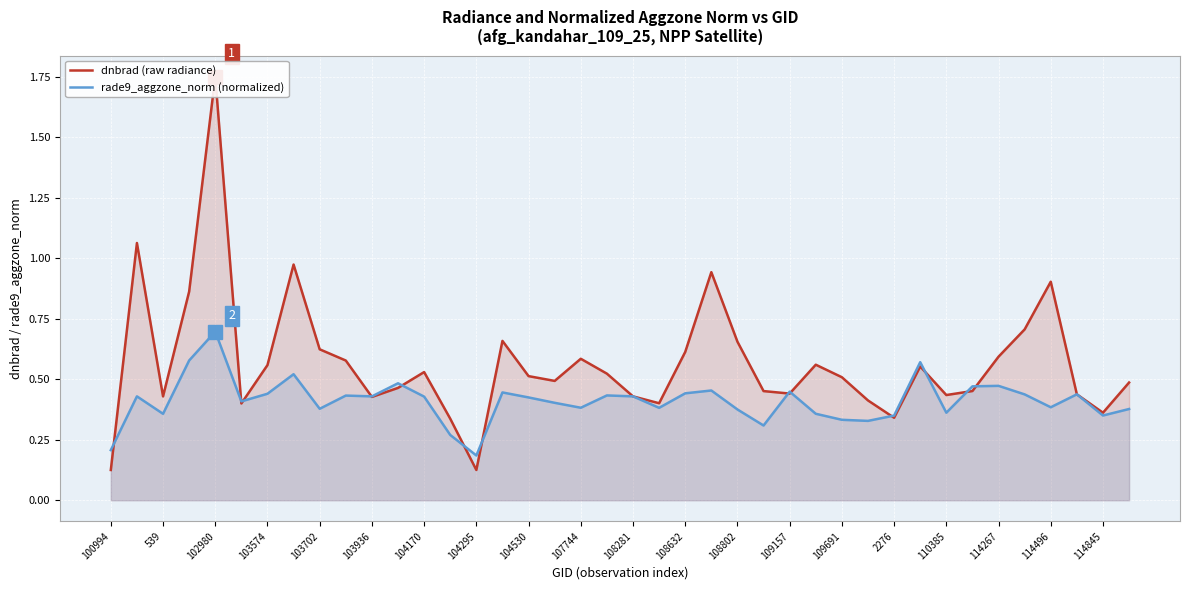

True or false: rade9_aggzone_norm (normalized) has a value of 0.2 at 100994.

True